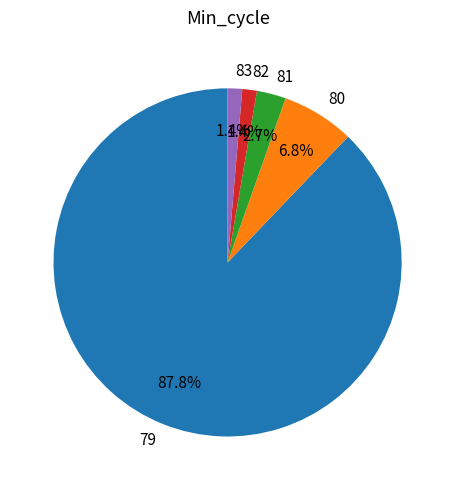

What percentage is the 79 slice, to the nearest percent?

88%